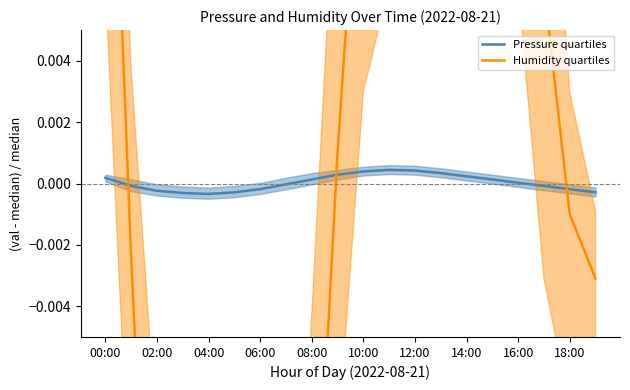

The value of Pressure quartiles at 16:00 is 0.0. True or false?

True